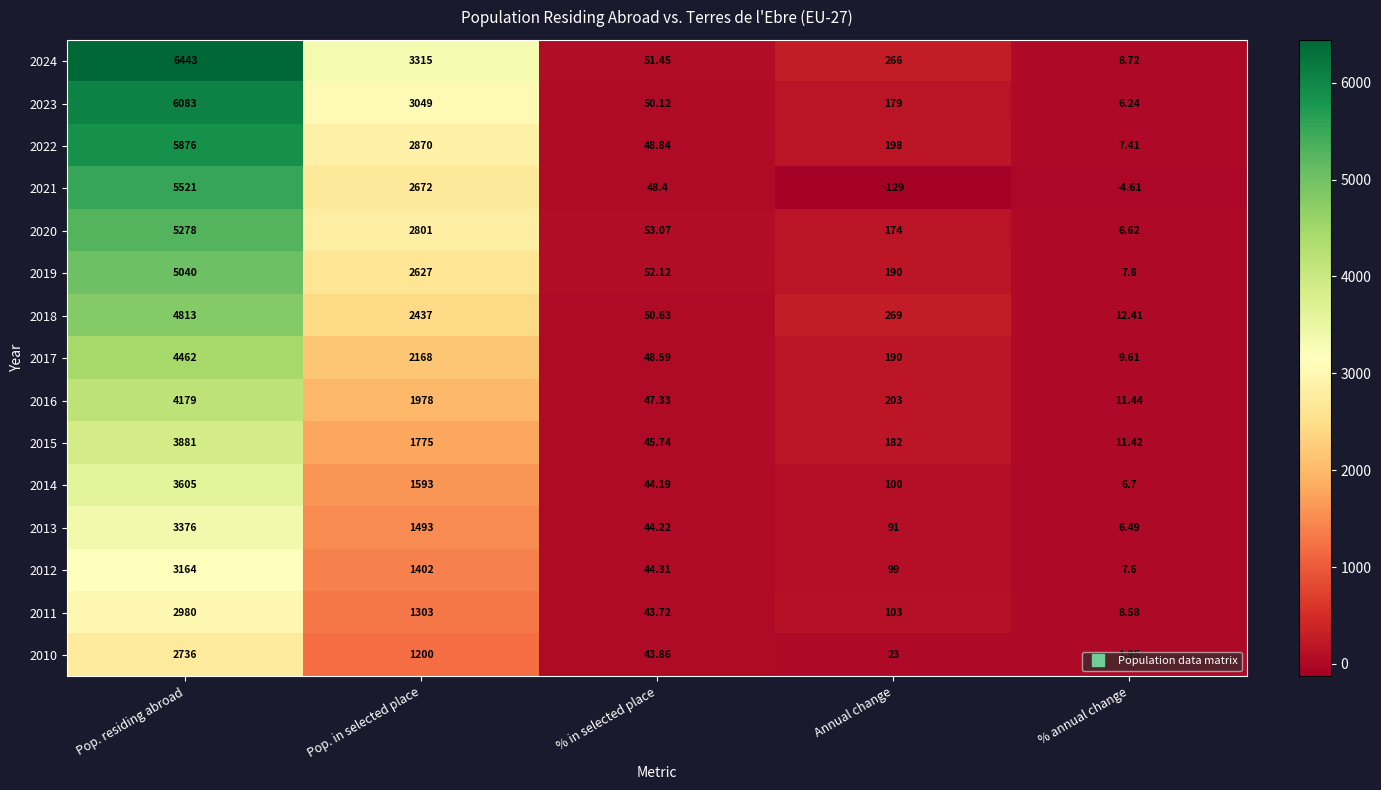

How many data points does each series have?

5